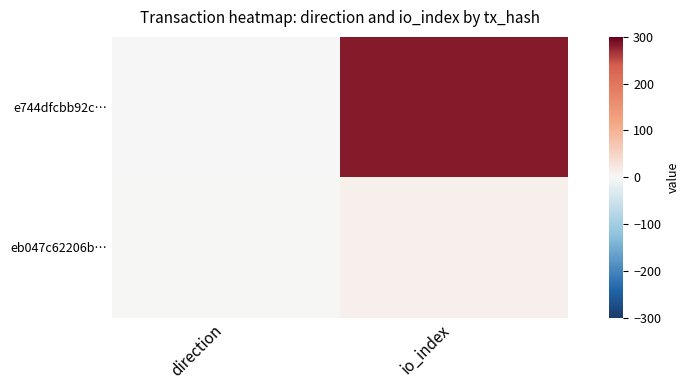

Rank the series by their average value, from lowest to highest.

eb047c62206b…, e744dfcbb92c…